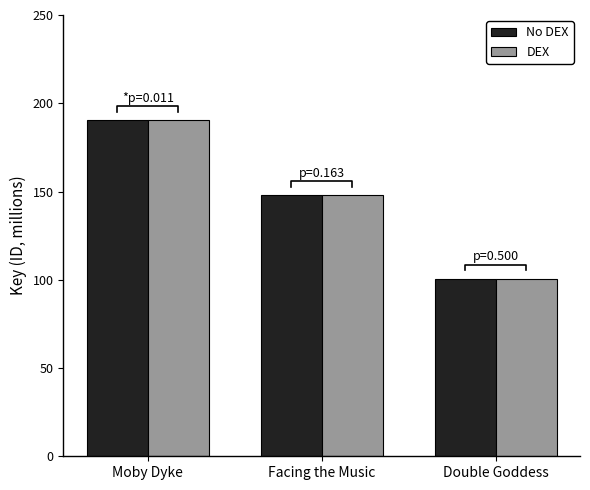

Reading left to right, list all the values displayed in this chart.

No DEX: 190.3	147.7	100.4
DEX: 190.3	147.7	100.4